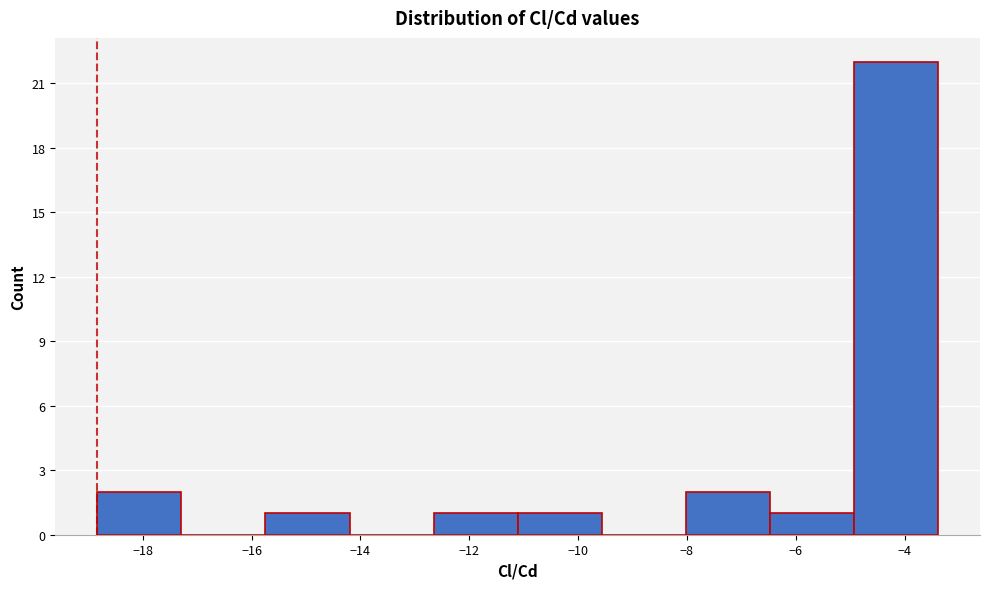

Reading left to right, list every bar in this chart as the range it spans on the x-axis followed by its height. Neither the bar edges nor the heights are printed on the chart, so give them approximately, as read against the axes.

-18.8 to -17.2: 2
-17.2 to -15.8: 0
-15.8 to -14.2: 1
-14.2 to -12.6: 0
-12.6 to -11.2: 1
-11.2 to -9.6: 1
-9.6 to -8.0: 0
-8.0 to -6.4: 2
-6.4 to -5.0: 1
-5.0 to -3.4: 22